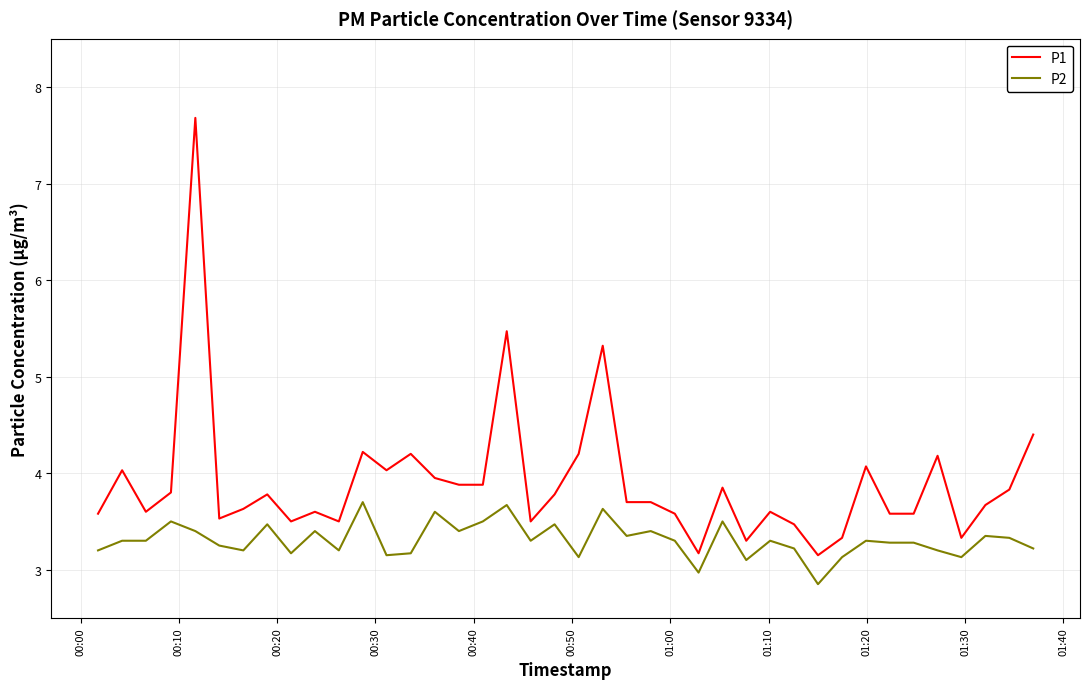

True or false: P1 and P2 intersect in this chart.

False